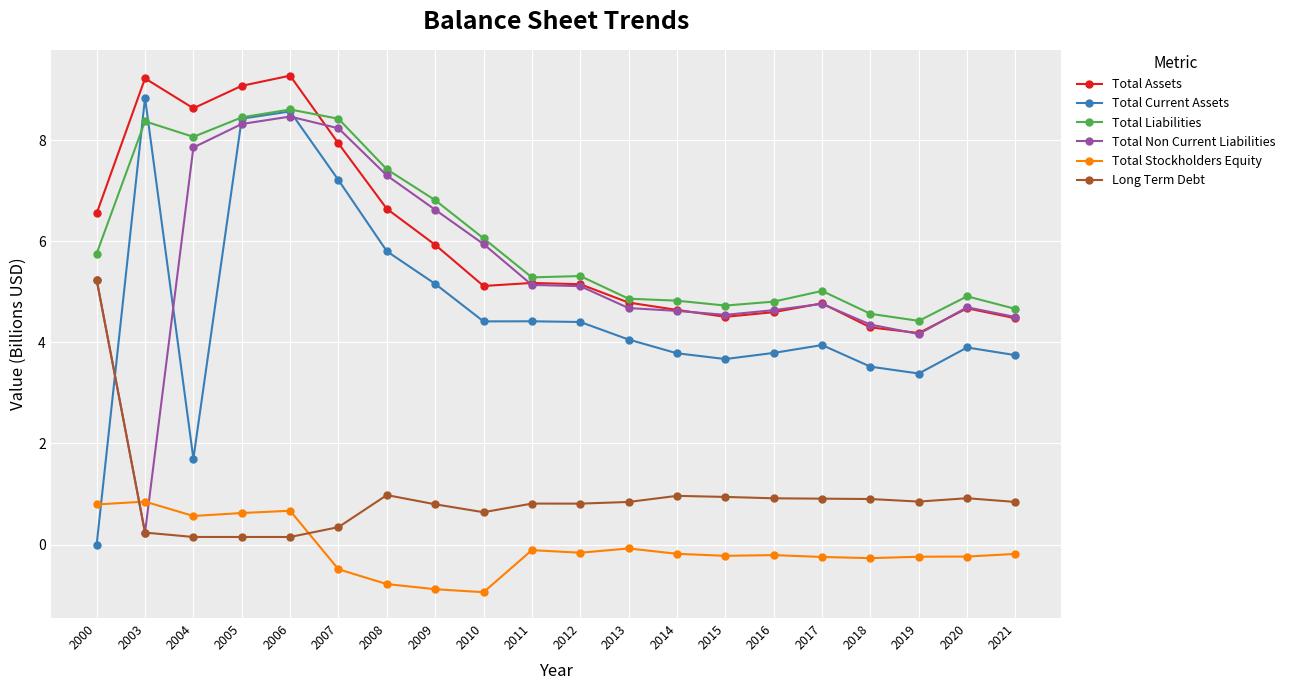

Read the Total Liabilities value at 2005.

8.5